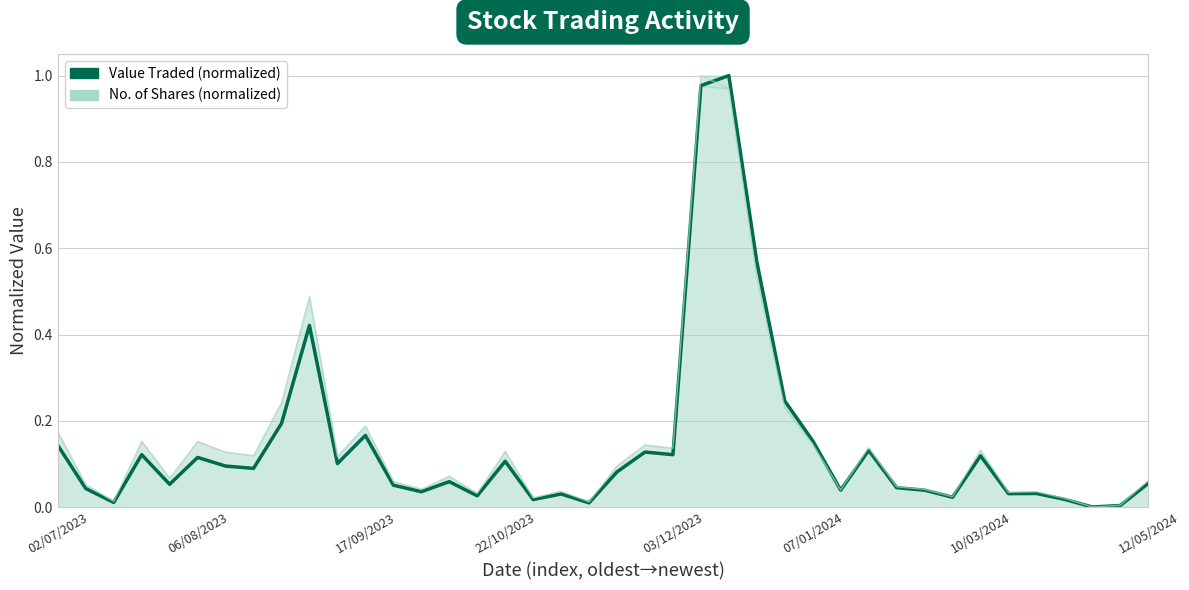

Which series has the largest range (max minus min)?

Value Traded (normalized)